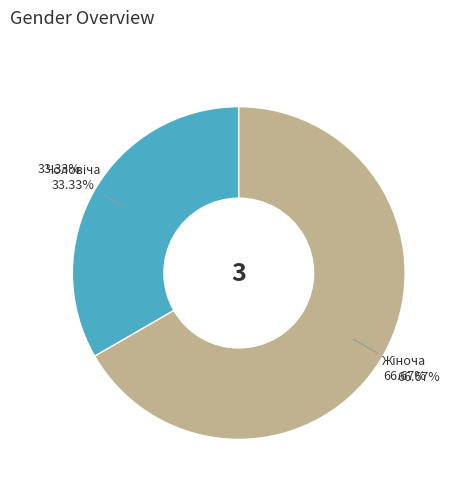

Which category has the smallest portion of the pie?

Чоловіча